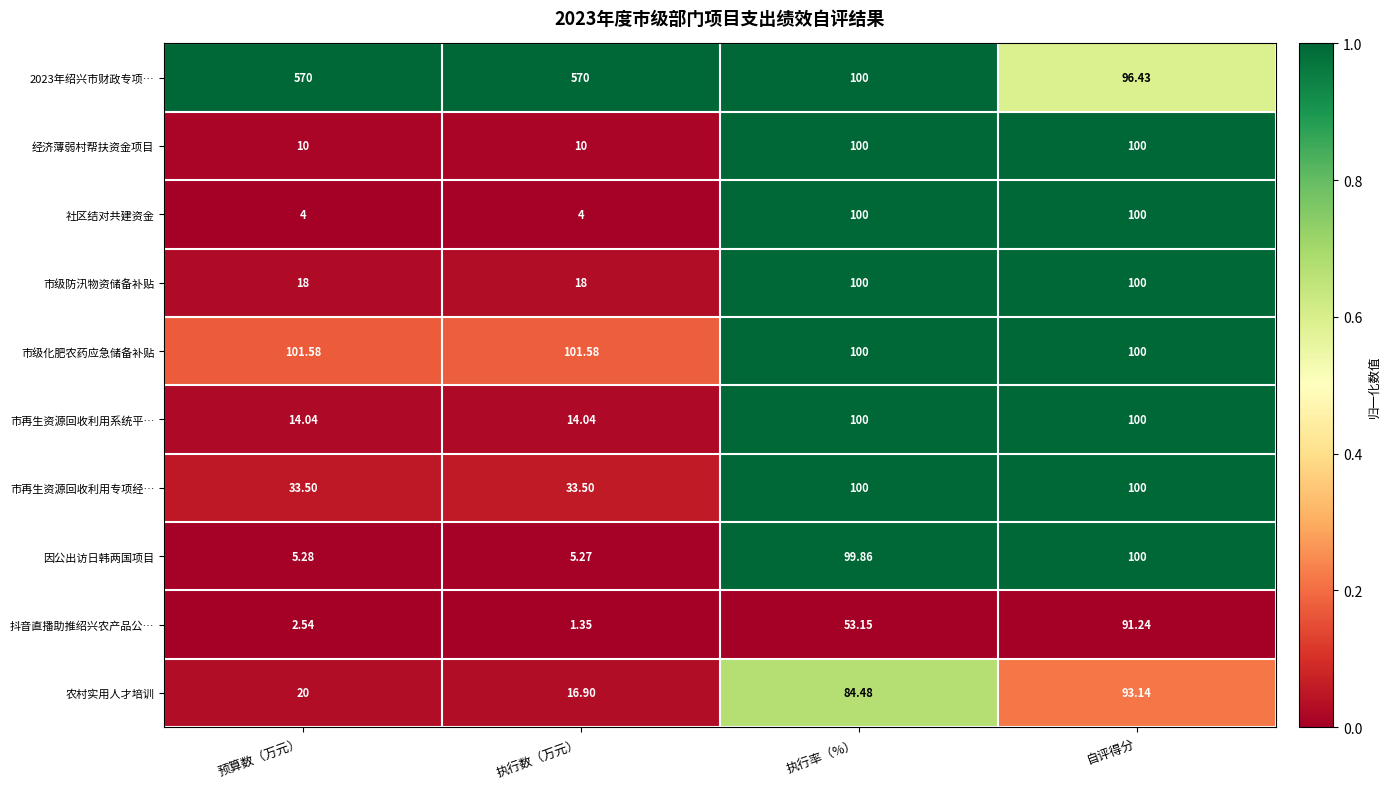

List the labels in order of 抖音直播助推绍兴农产品公… value, largest first.

自评得分, 执行率（%）, 预算数（万元）, 执行数（万元）